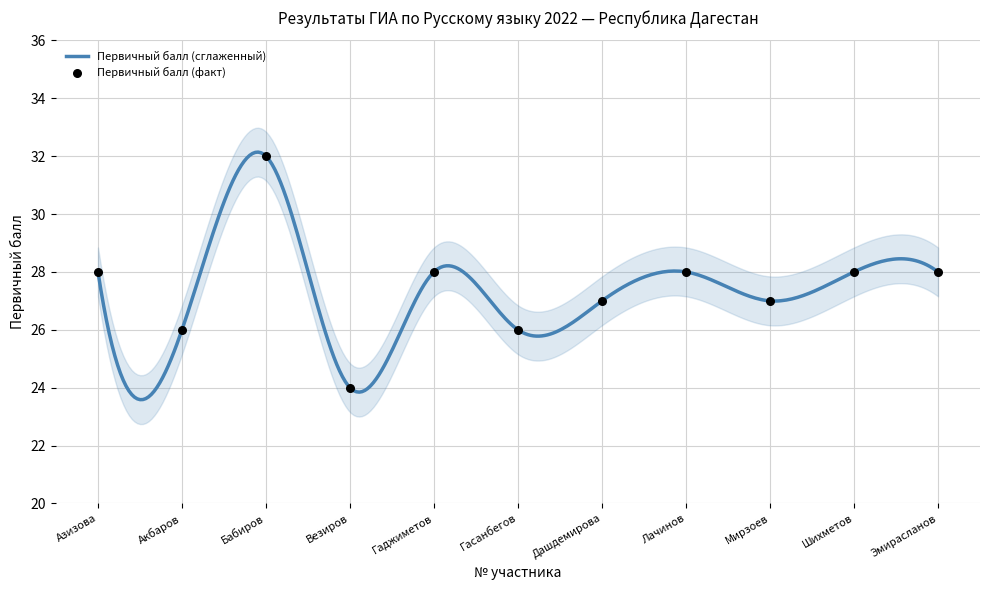

Which has a higher value, Лачинов or Гаджиметов?

Лачинов